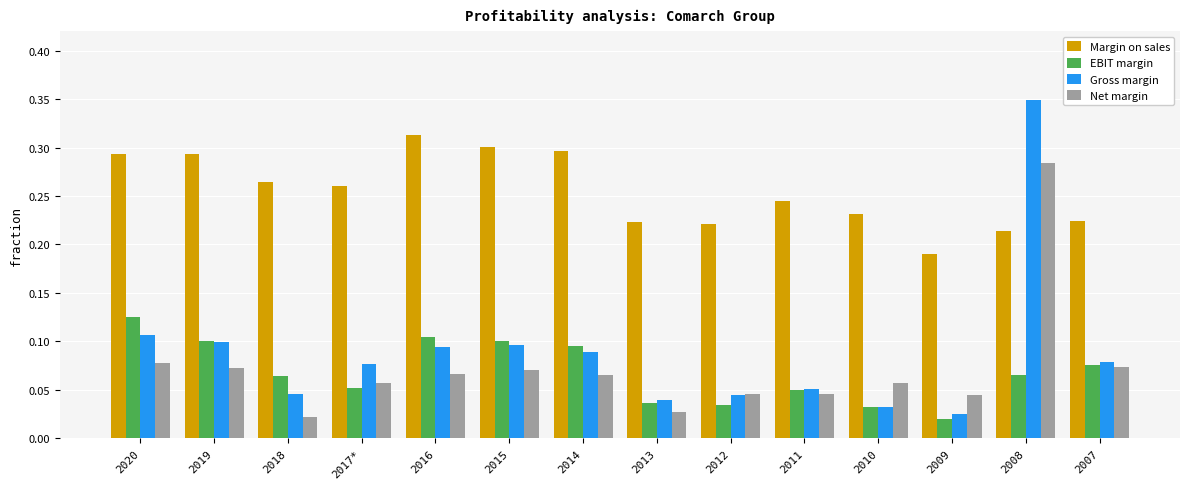

How many Margin on sales values are between 0 and 1?

14